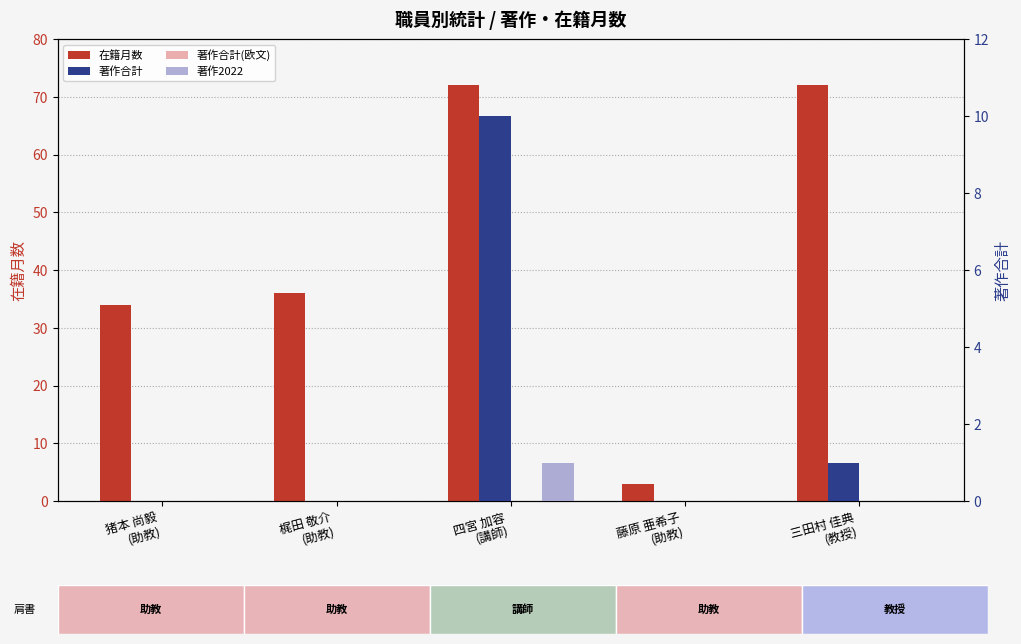

Reading left to right, extract all data points from this chart.

在籍月数: 34	36	72	3	72
著作合計: 0	0	10	0	1
著作合計(欧文): 0	0	0	0	0
著作2022: 0	0	1	0	0